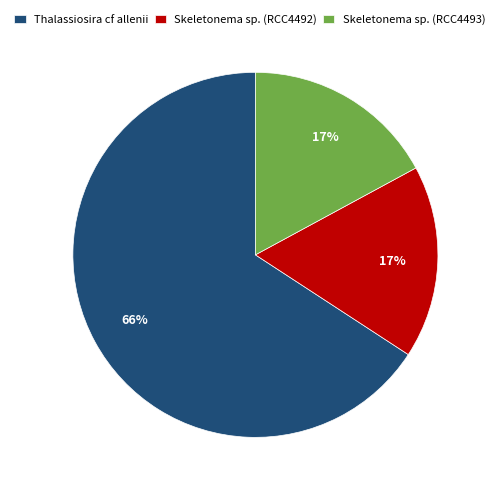

Which slice is the largest?

Thalassiosira cf allenii